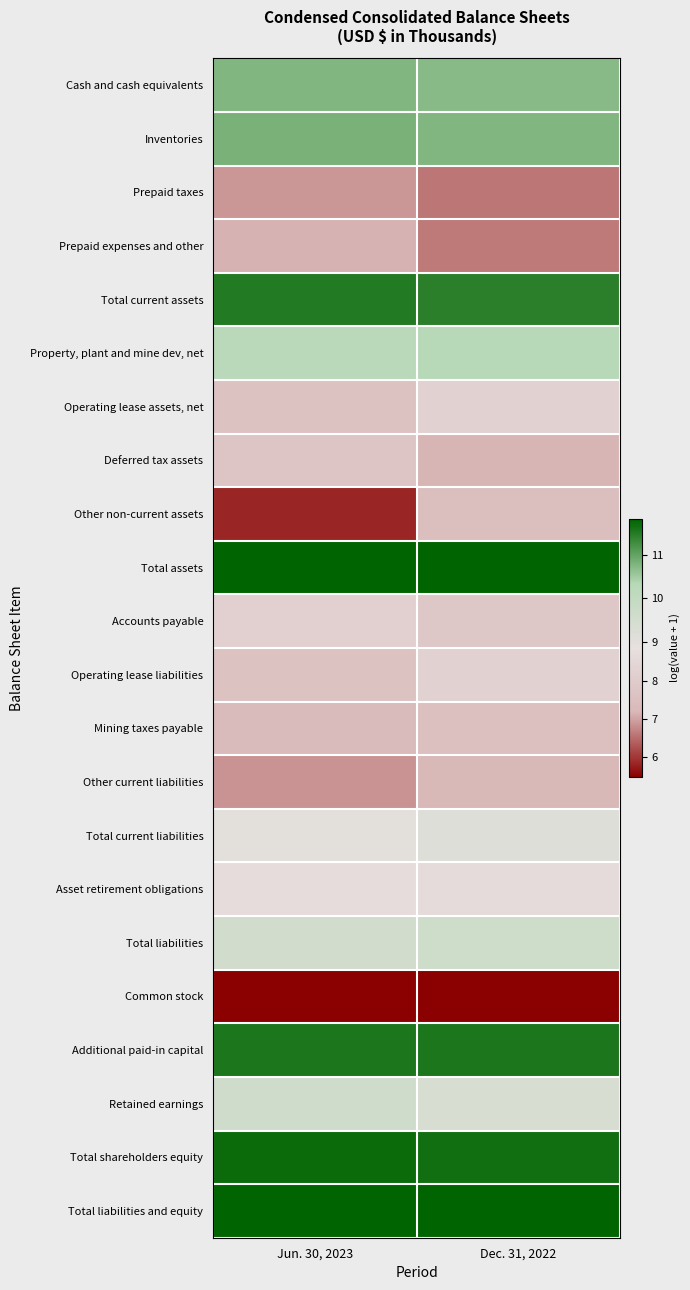

List the series in order of their peak value, highest first.

Total assets, Total liabilities and equity, Total shareholders equity, Additional paid-in capital, Total current assets, Inventories, Cash and cash equivalents, Property, plant and mine dev, net, Total liabilities, Retained earnings, Total current liabilities, Asset retirement obligations, Operating lease assets, net, Operating lease liabilities, Accounts payable, Deferred tax assets, Mining taxes payable, Other non-current assets, Other current liabilities, Prepaid expenses and other, Prepaid taxes, Common stock